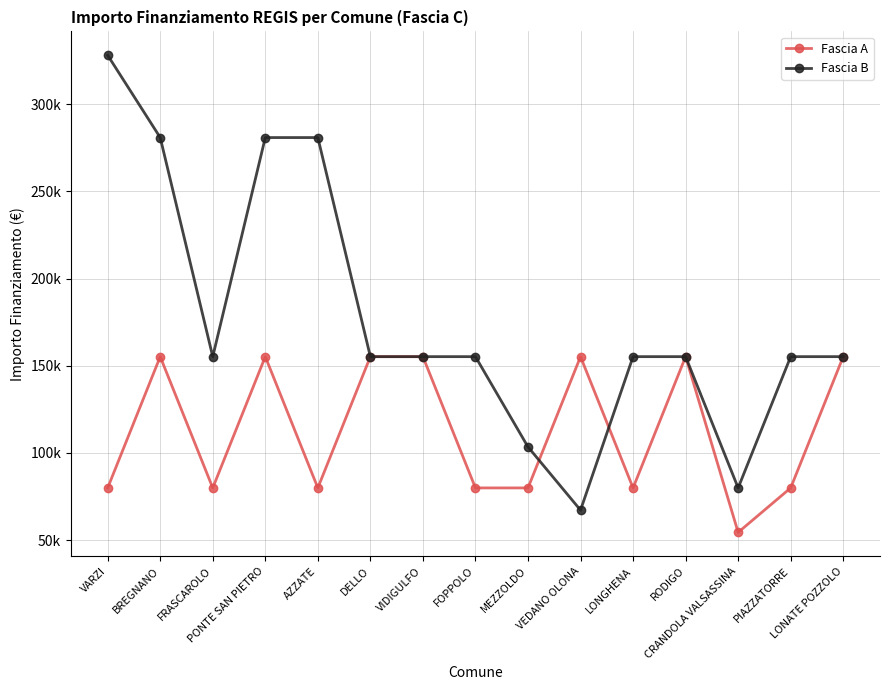

Does the chart have visible grid lines?

Yes